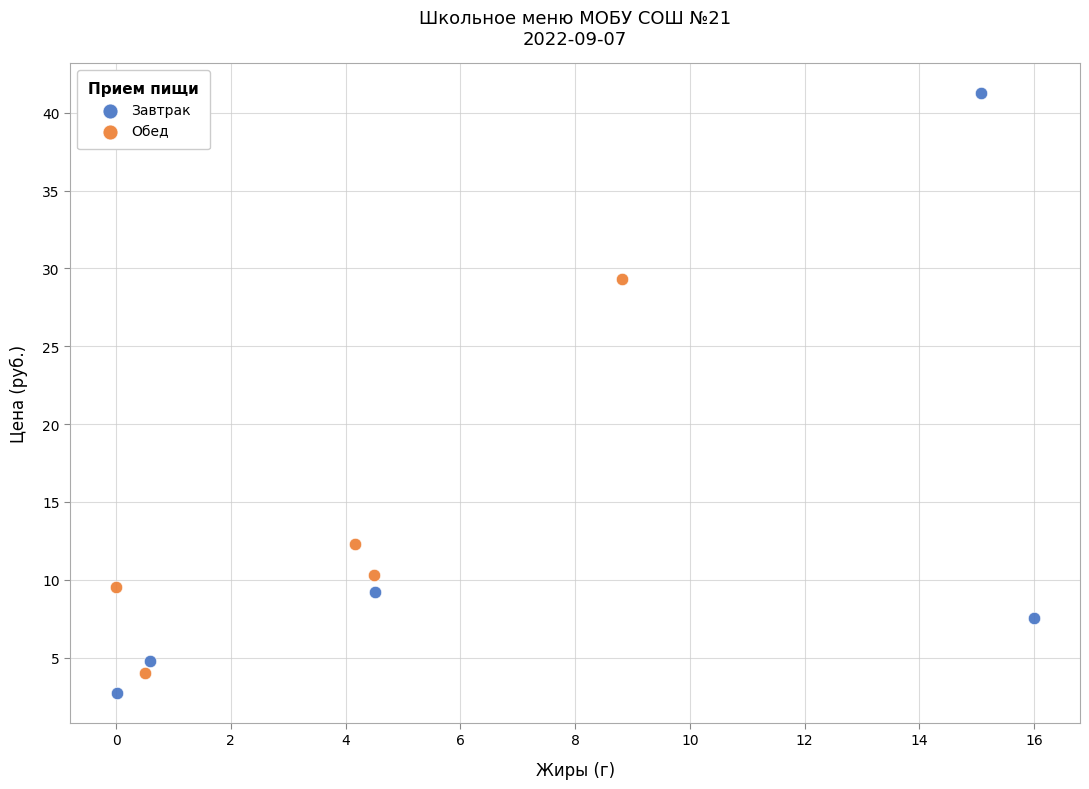

What are all the series names shown in the legend?

Завтрак, Обед